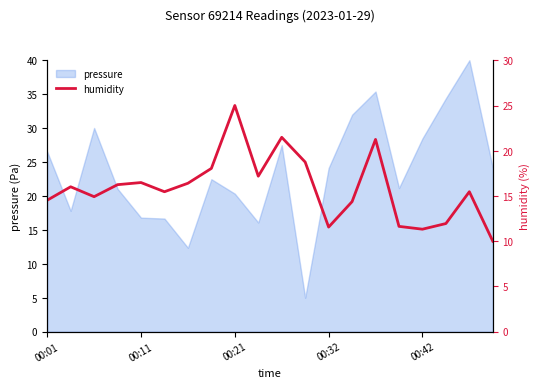

The value of pressure at 00:42 is 28.5. True or false?

True